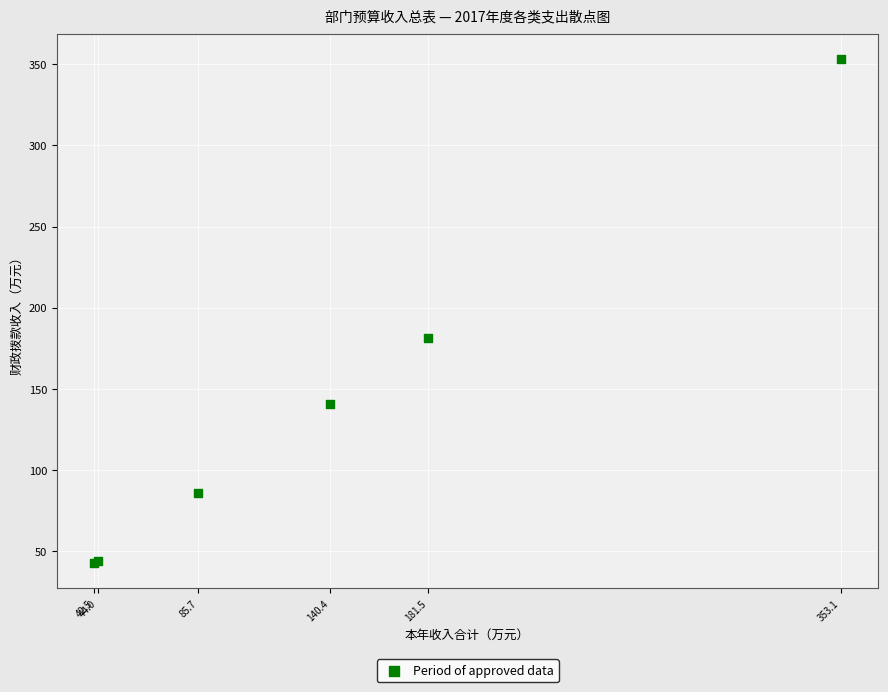

What Y value in the scatter plot is closest to 197?

181.5